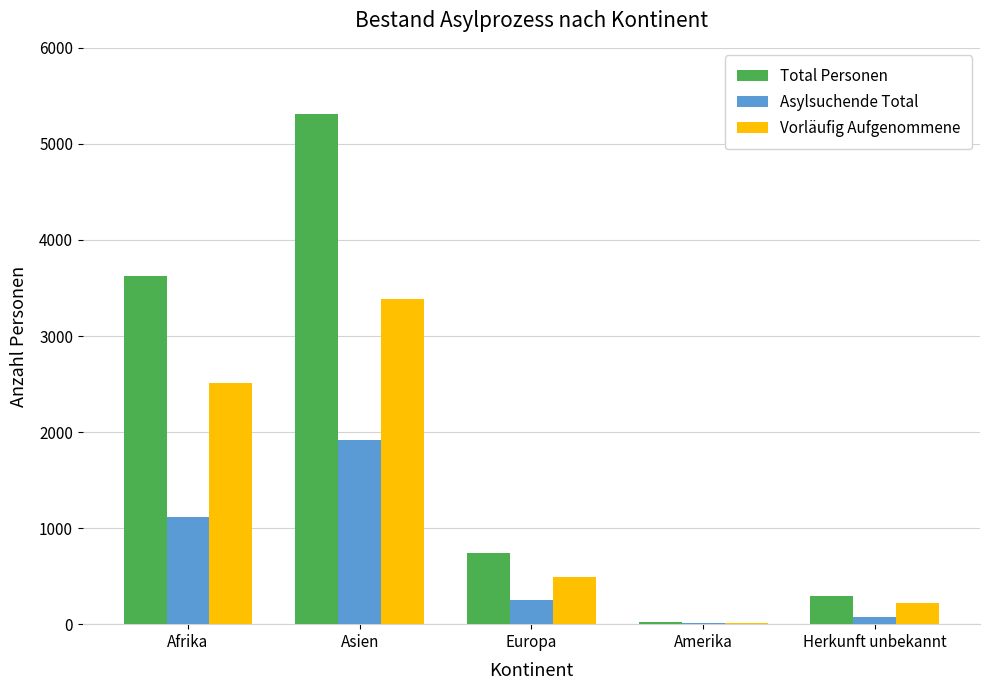

Is the value of Total Personen at Afrika greater than the value of Vorläufig Aufgenommene at Amerika?

Yes